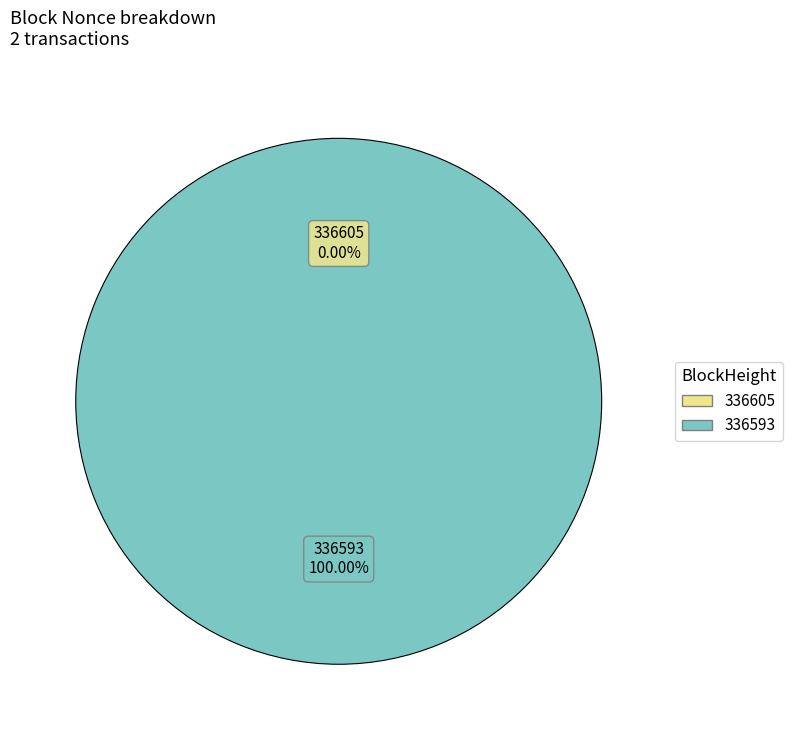

The 336593 slice represents 100% of the pie. True or false?

True